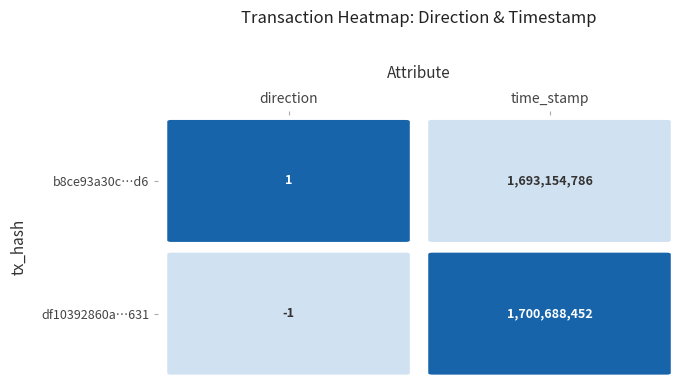

What is the average value of the df10392860a87451346fe25979dd0ce7e7ee631 series?

850344226